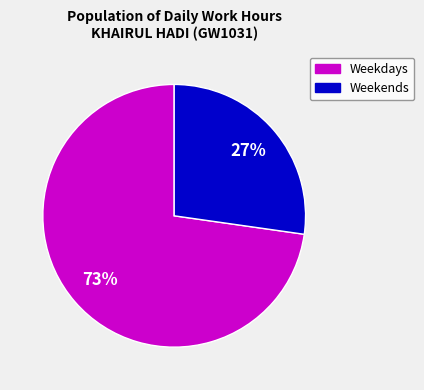

Does any single category account for the majority?

Yes